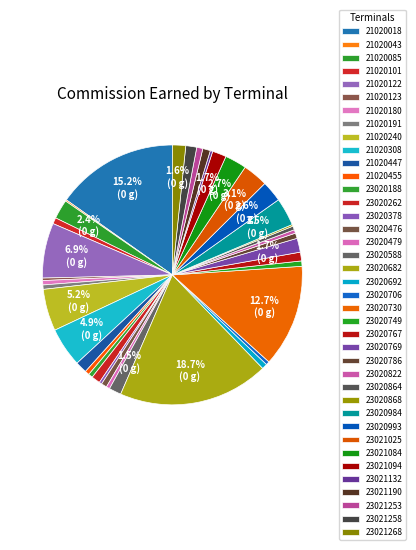

True or false: 23021268 accounts for 2% of the total.

True